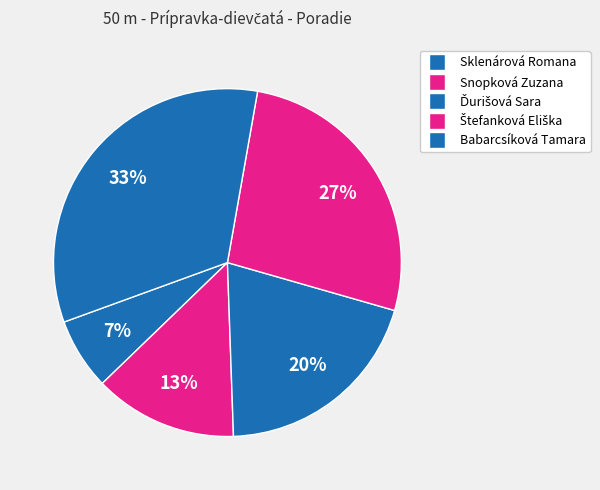

What is the smallest slice in the pie chart?

Sklenárová Romana